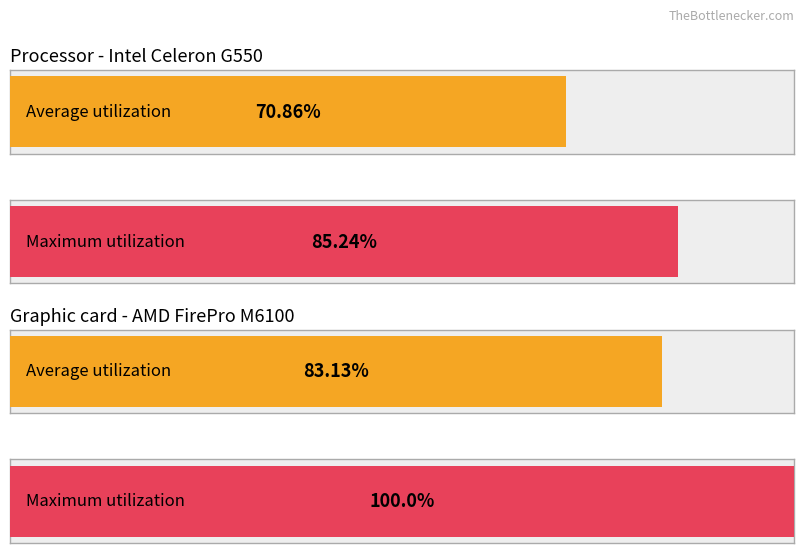

Is it true that Average utilization equals 5.0 at 8?

False